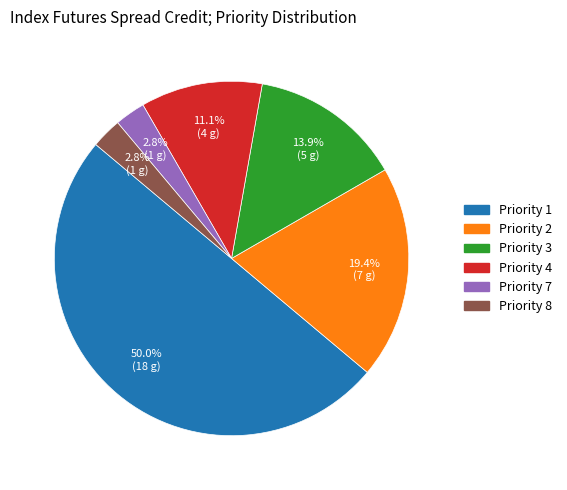

True or false: Priority 8 accounts for 3% of the total.

True